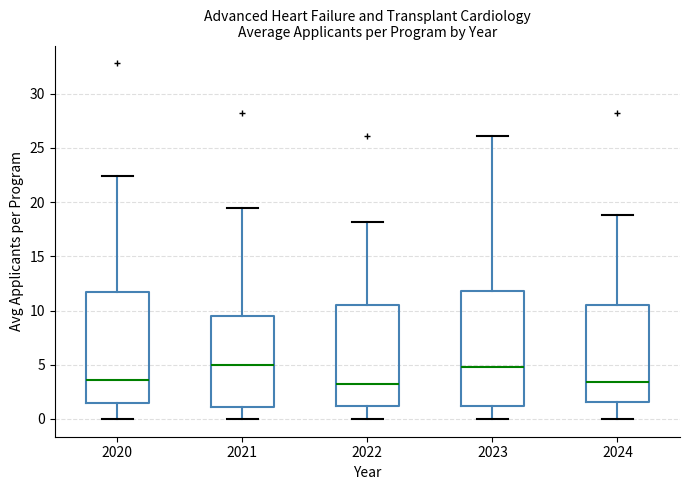

Where does the median line of the box at x = 2023 sit on the y-axis? The values are not printed on the chart, so give them approximately, as read against the axis.

5.0